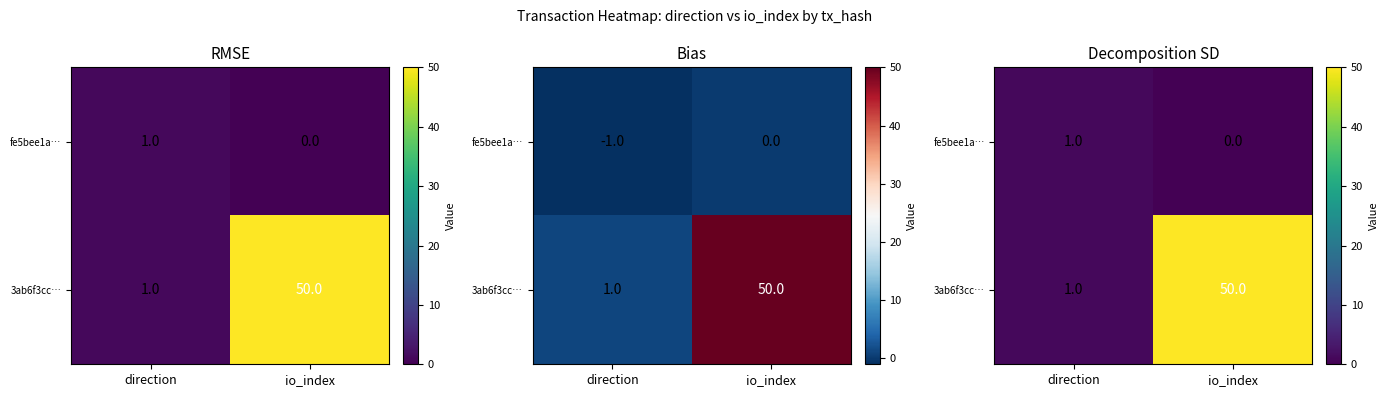

What is the difference between the maximum and minimum values in the 3ab6f3cc… series?

49